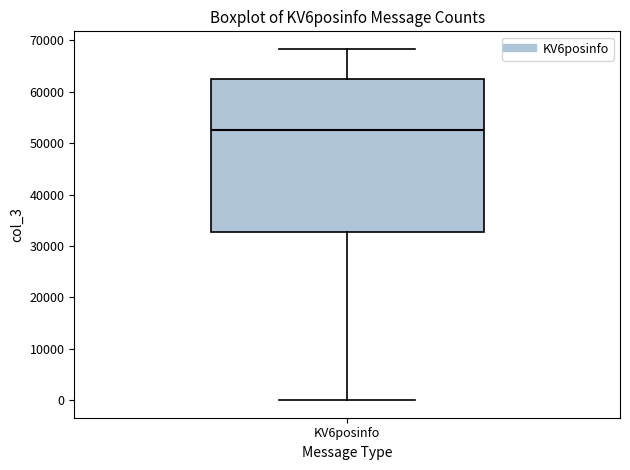

Where does the median line of the box for KV6posinfo sit on the y-axis? The values are not printed on the chart, so give them approximately, as read against the axis.

53000